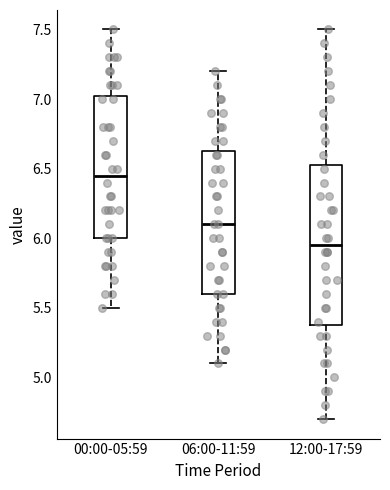

Which box is the tallest, from its lower edge to its upper edge?

12:00-17:59